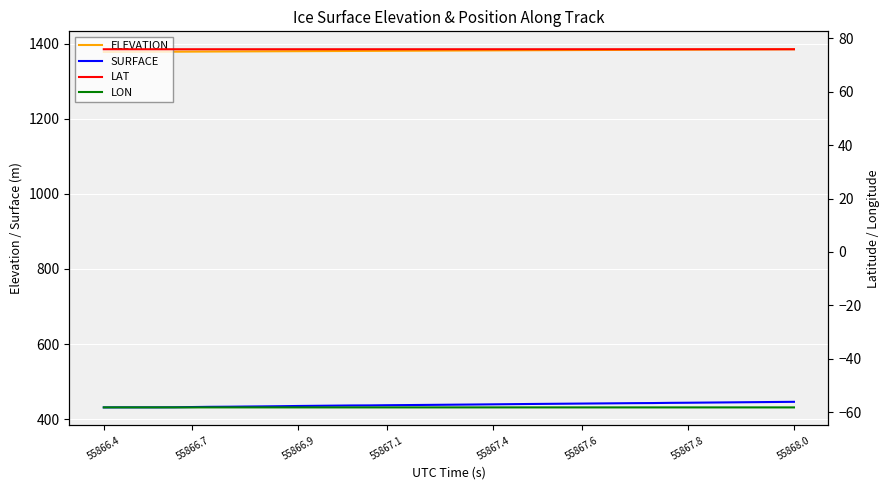

What is the value of the LON point at the 6th from the left?

-58.2